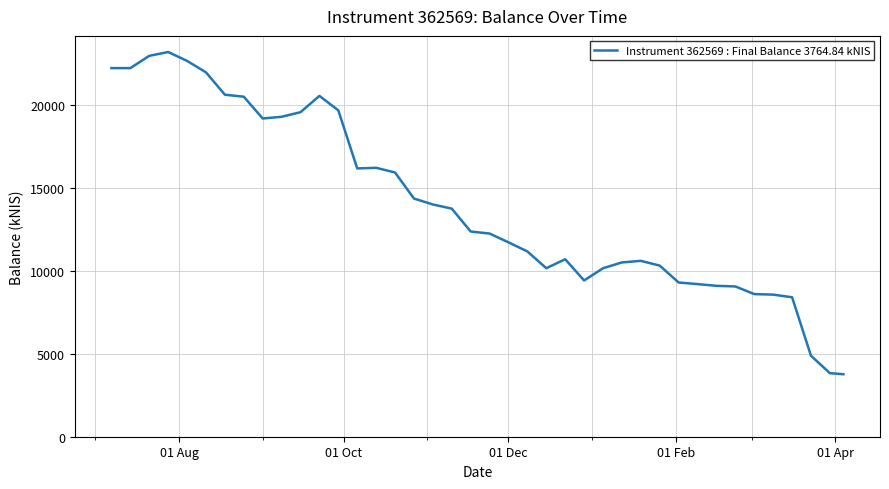

What is the minimum value shown in the chart?

3764.8